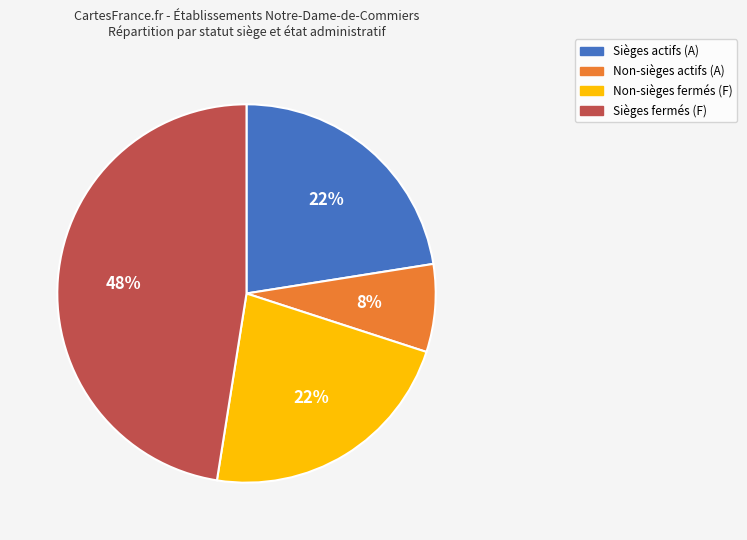

Count the number of slices in the pie.

4